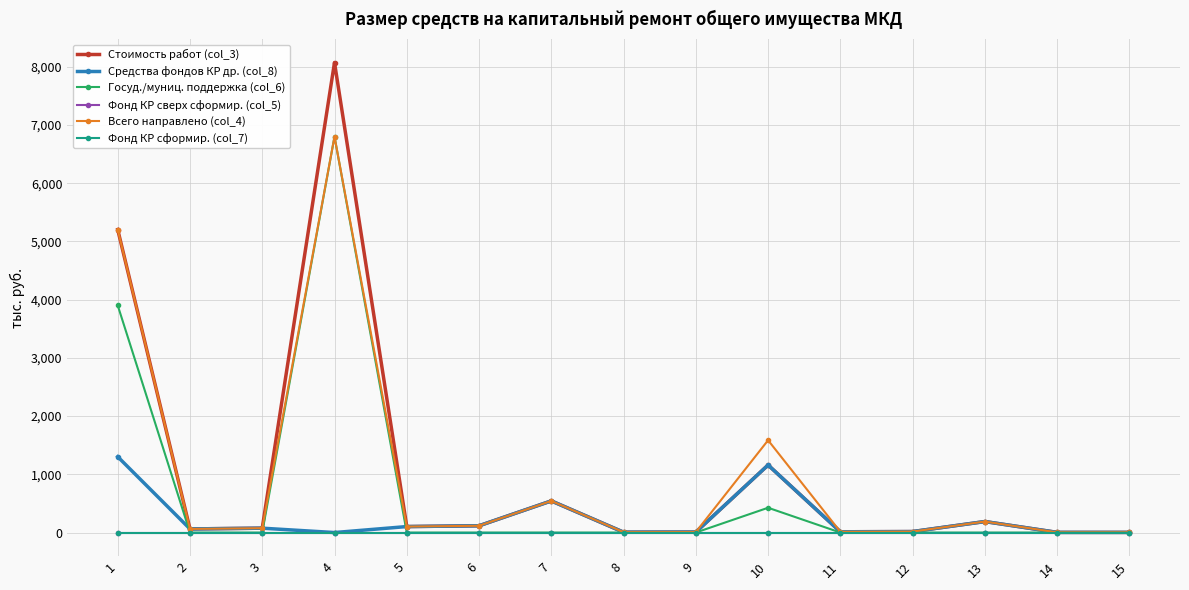

Is this an area chart (filled region under the line)?

No